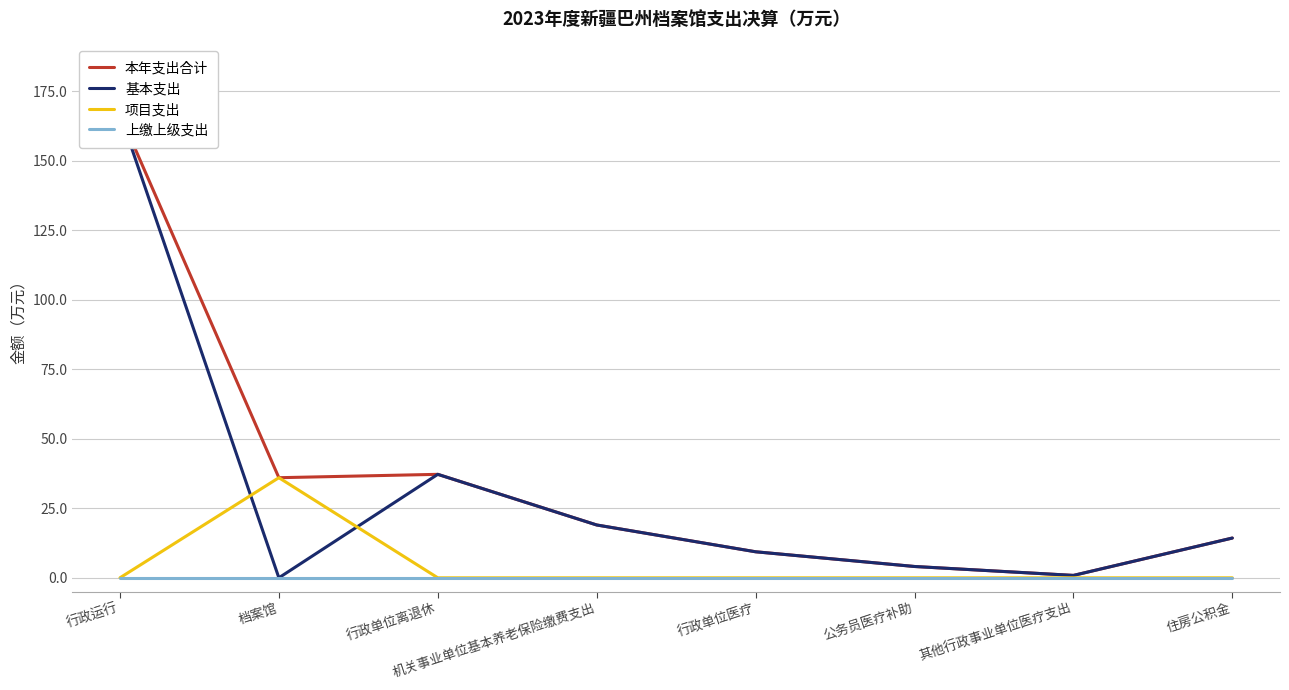

How many intersections are there between 项目支出 and 基本支出?

2